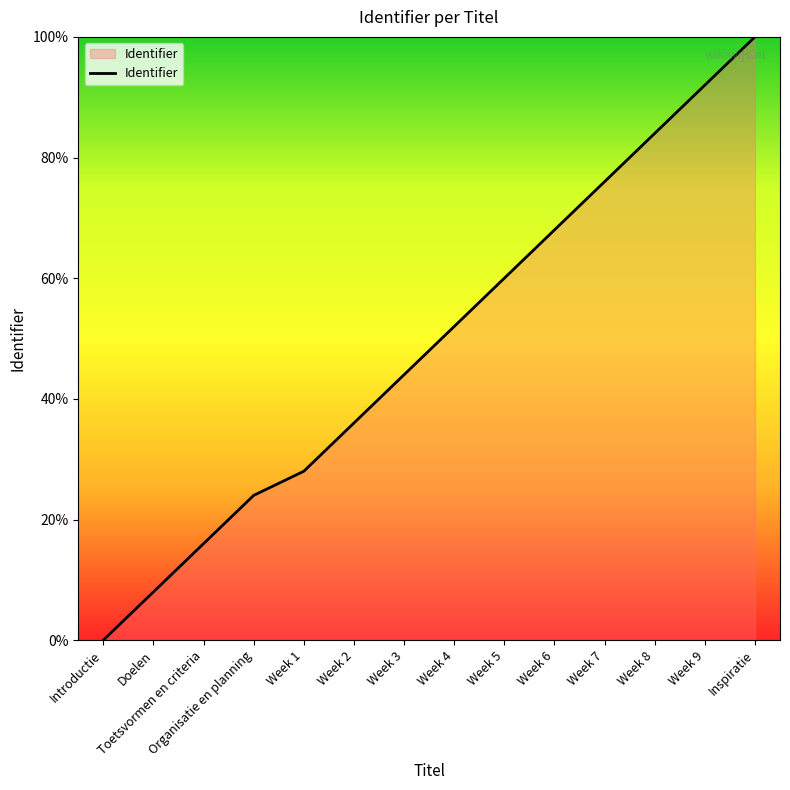

True or false: the data shows 67.3 at Inspiratie.

False